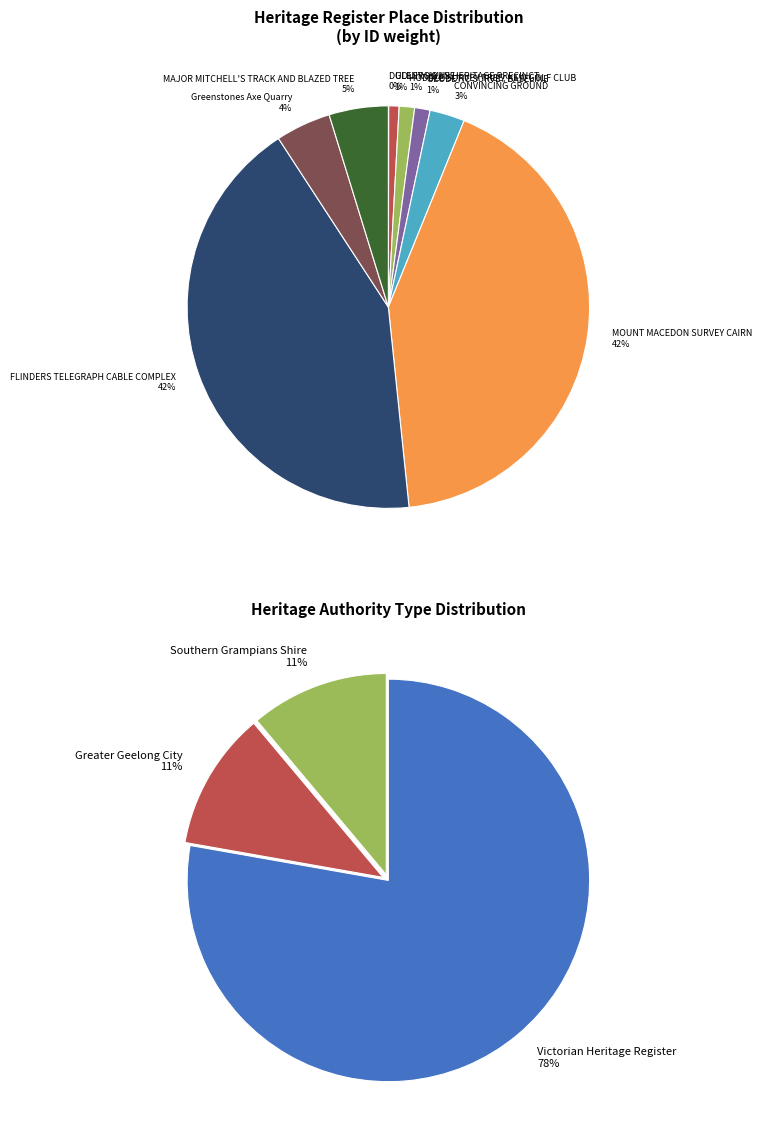

What percentage is NOT represented by GEODETIC SURVEY BASELINE?

98.8%